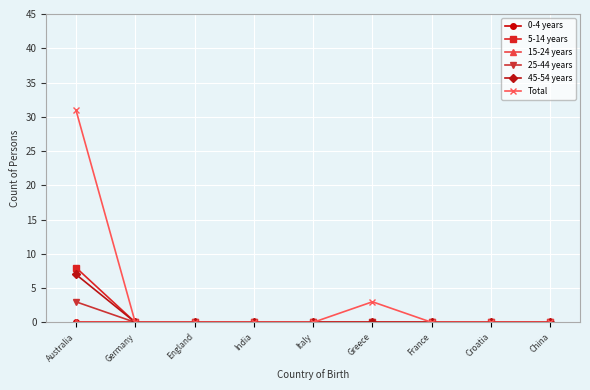

Does the chart display data point markers on the line(s)?

Yes